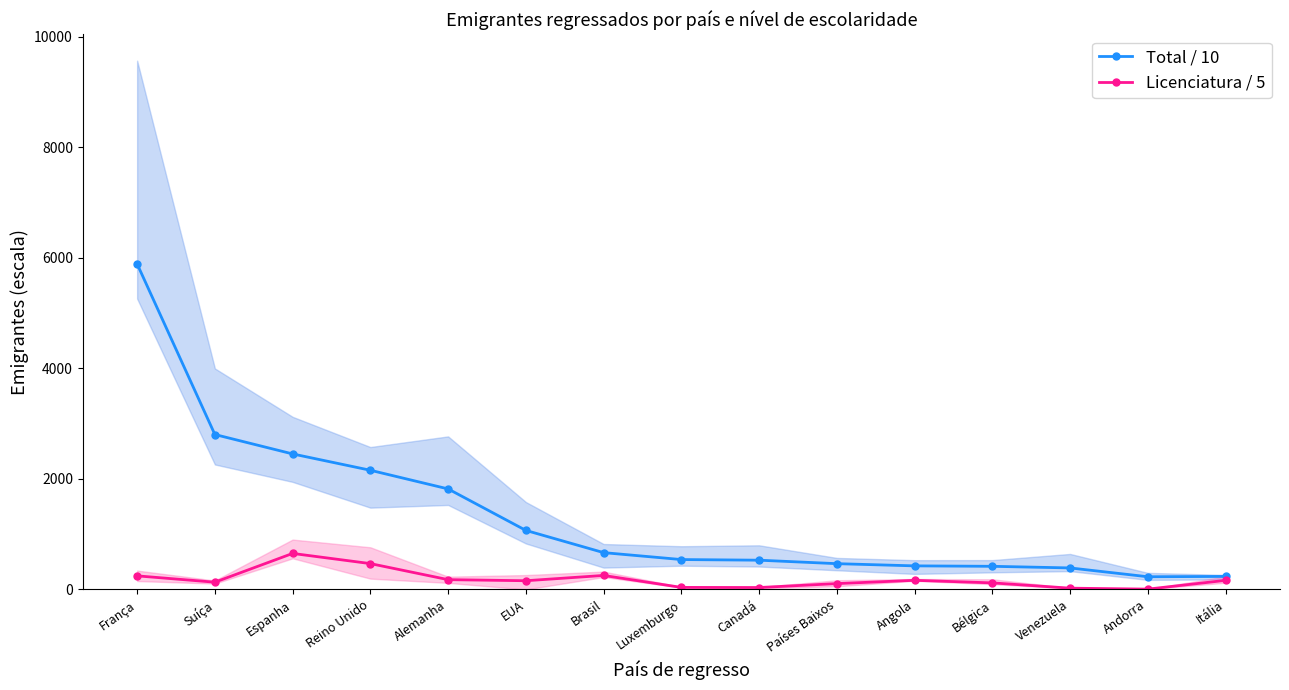

Does the chart have visible grid lines?

No